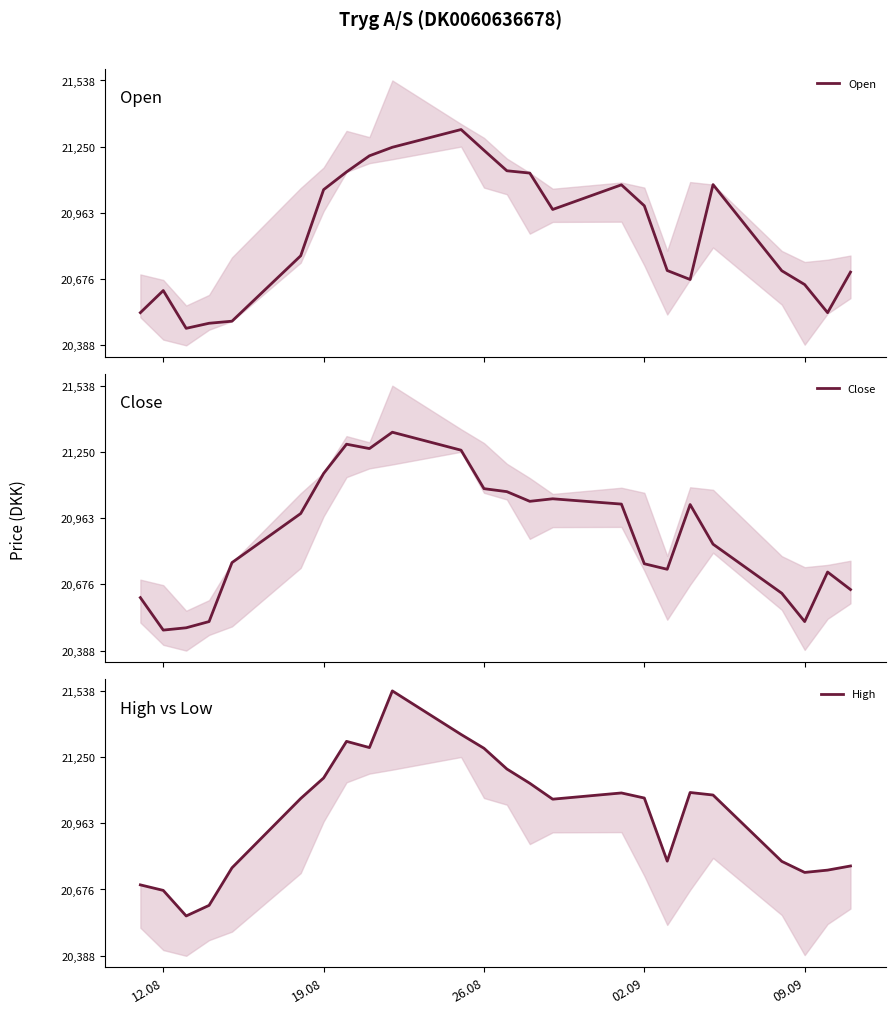

What is the lowest value of the Open series?

20462